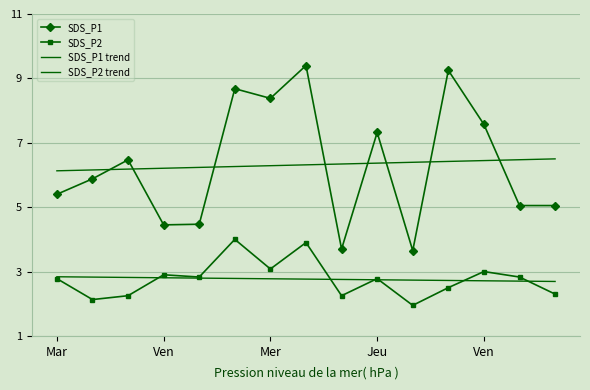

What is the difference between the maximum and minimum values in the SDS_P2 trend series?

0.1